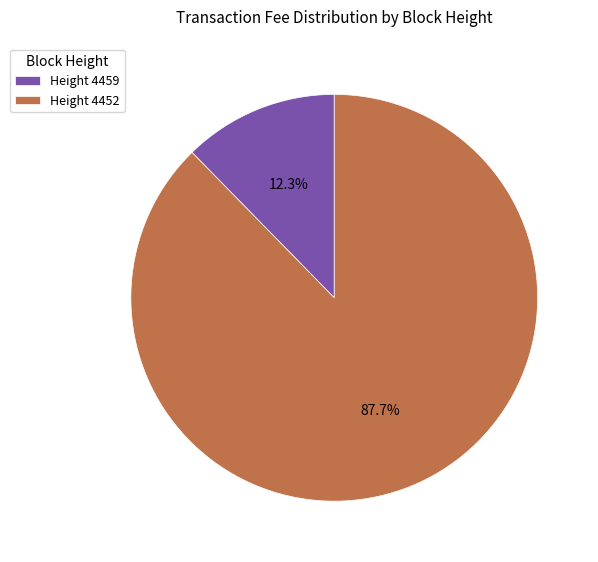

Is the sum of Height 4452 and Height 4459 greater than half?

Yes